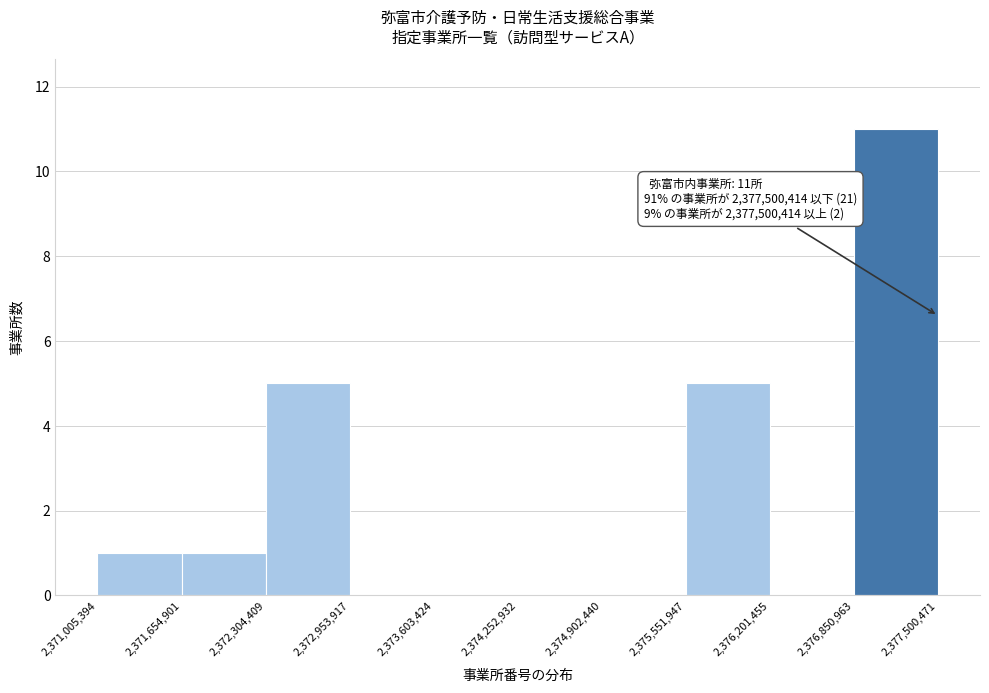

Over which range of the x-axis is the bar tallest?

2,376,850,963 to 2,377,500,471